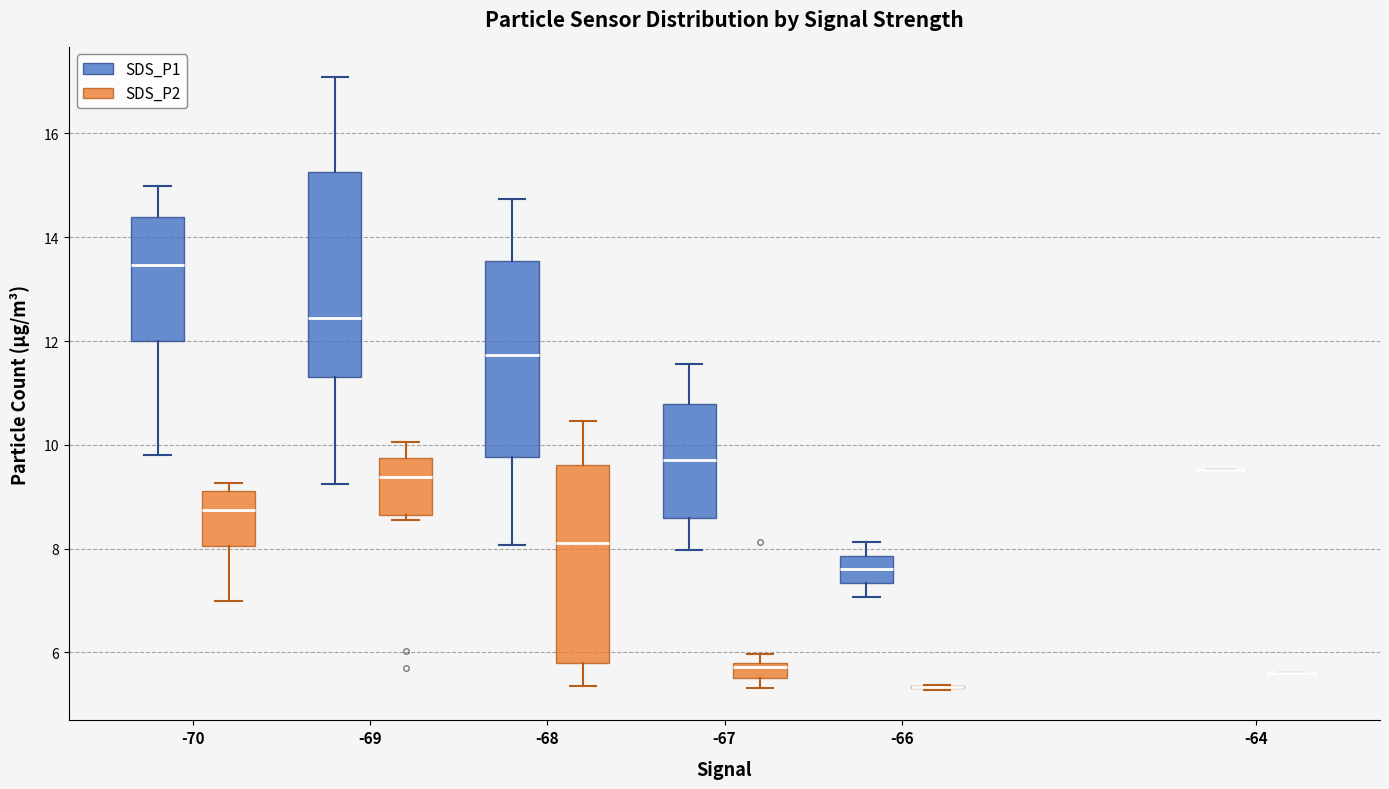

Where does the median line of the box for -68 (SDS_P2) sit on the y-axis? The values are not printed on the chart, so give them approximately, as read against the axis.

8.2